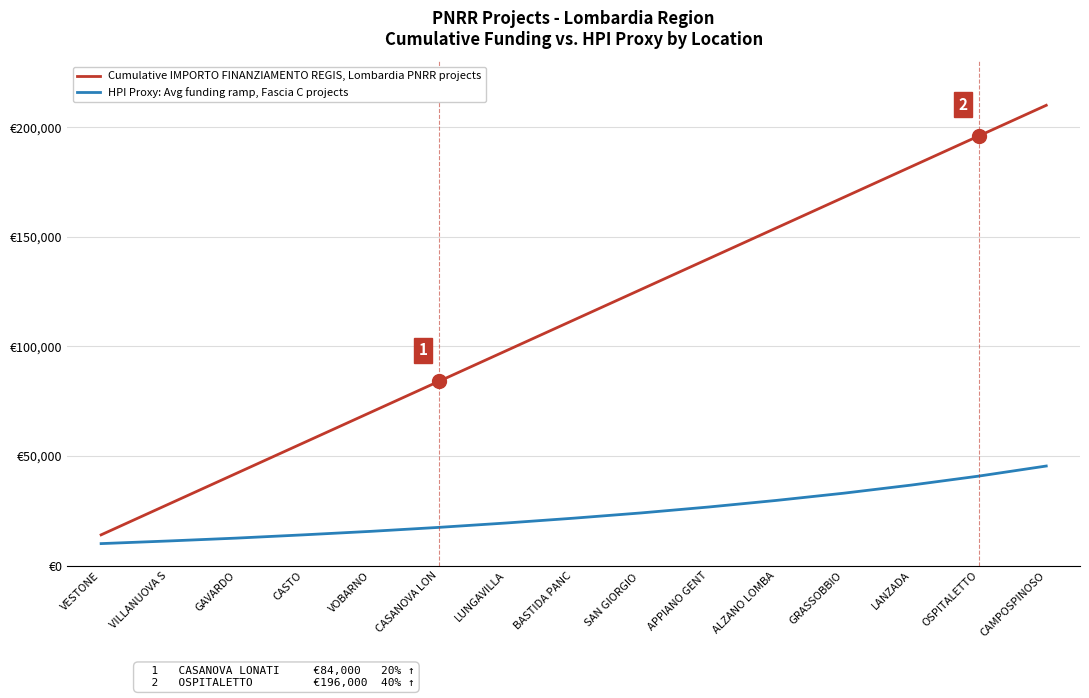

True or false: Cumulative IMPORTO FINANZIAMENTO REGIS, Lombardia PNRR projects and HPI Proxy: Avg funding ramp, Fascia C projects cross at least once.

False